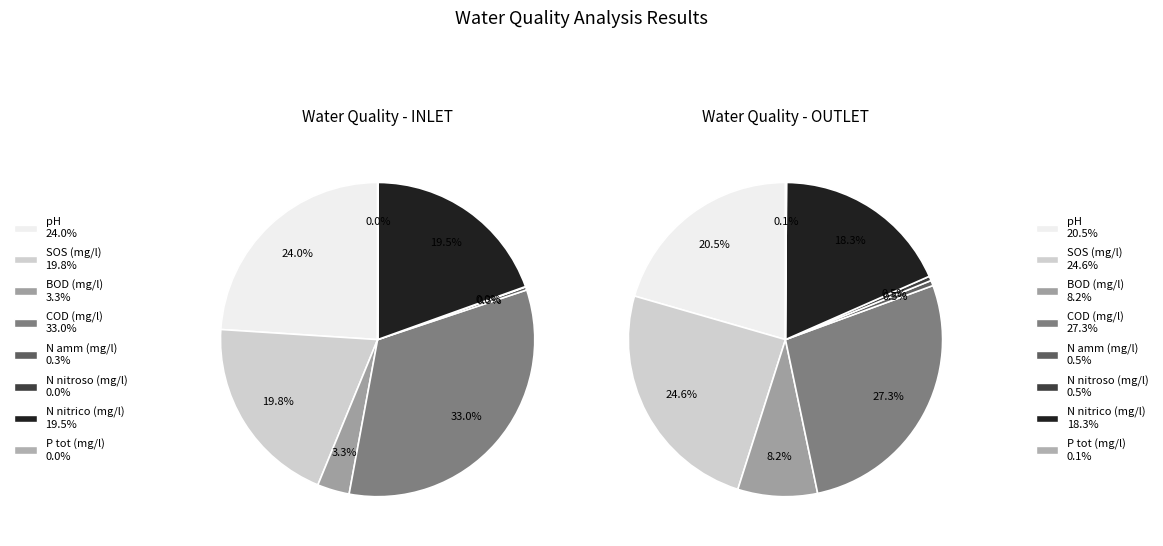

Which slice is the smallest?

N nitroso (mg/l)